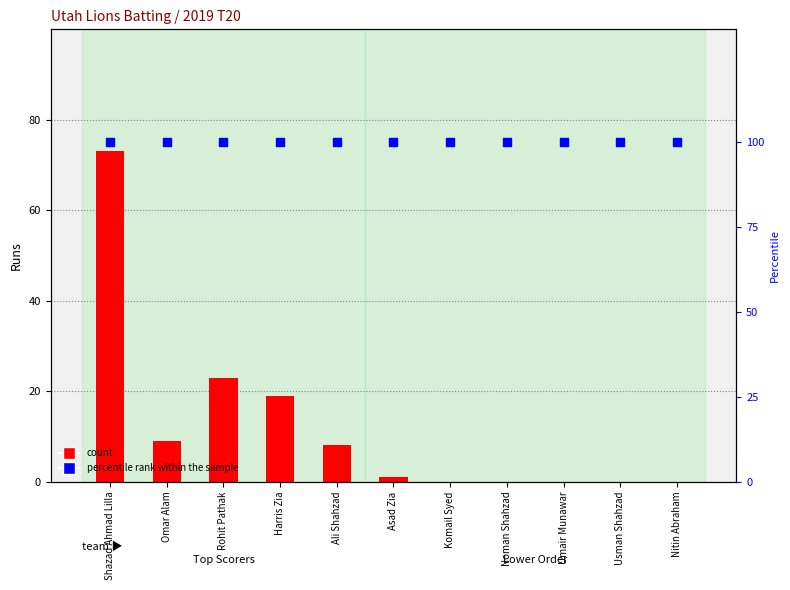

At which category is the sum across all series the highest?

Shazad Ahmad Lilla